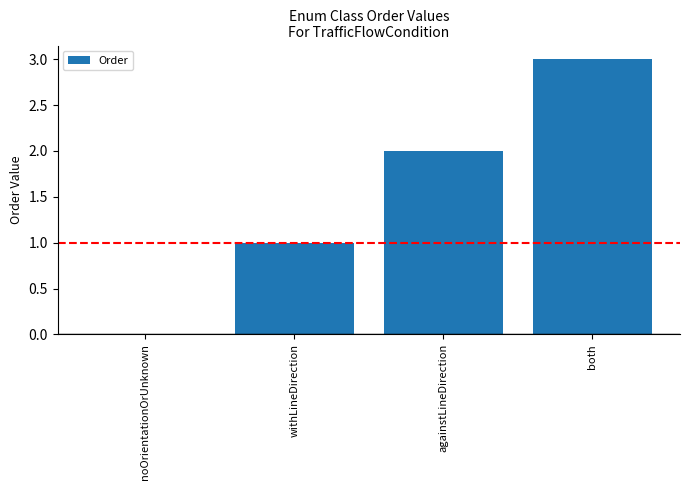

What is the greatest value displayed?

3